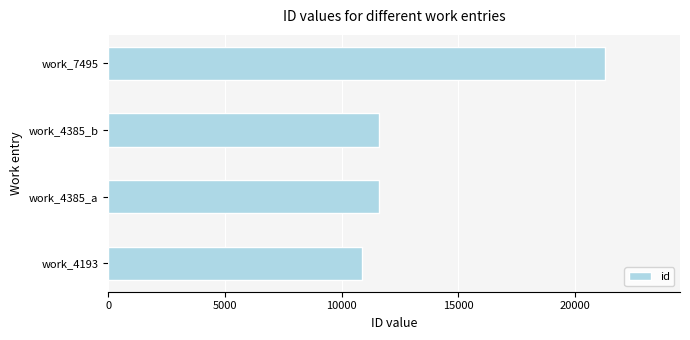

What is the change in value from work_4193 to work_7495?

+10430